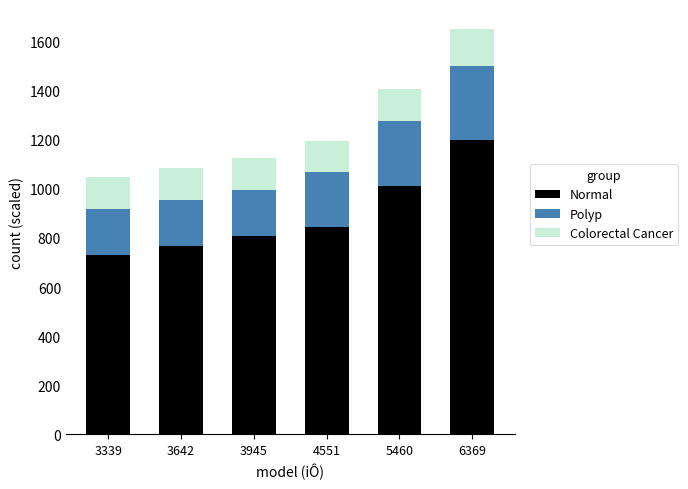

Read the Normal value at 6369.

1200.0